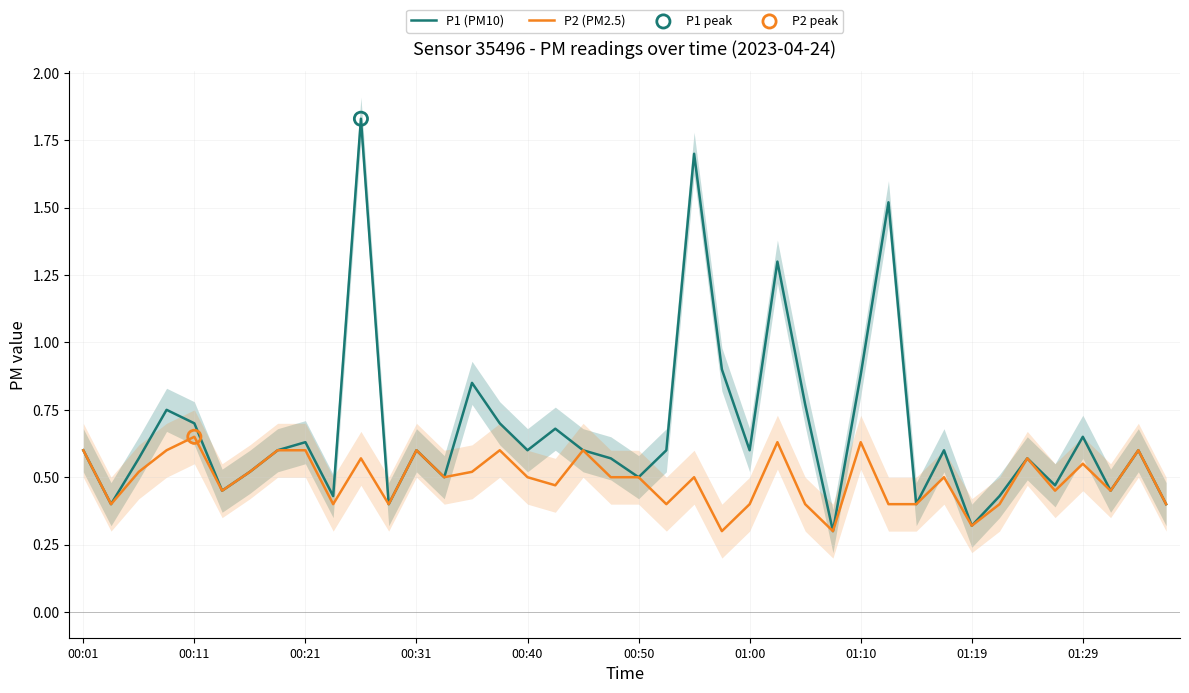

Which series has the largest total across all categories?

P1 (PM10)